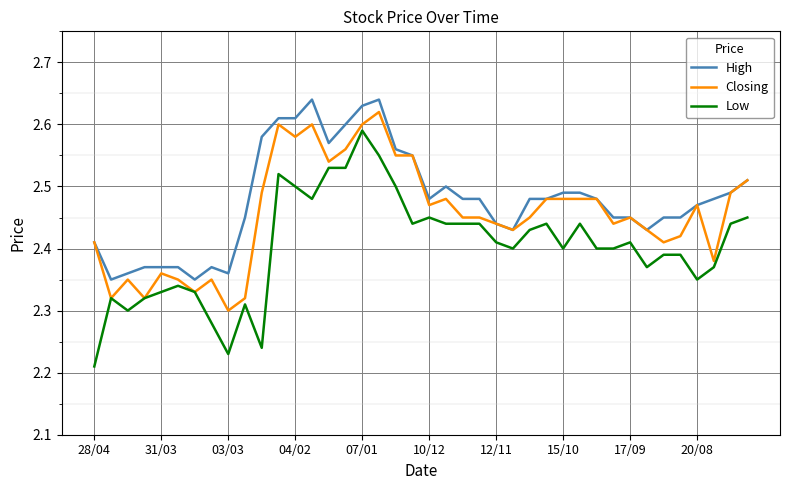

Which series has the largest range (max minus min)?

Low